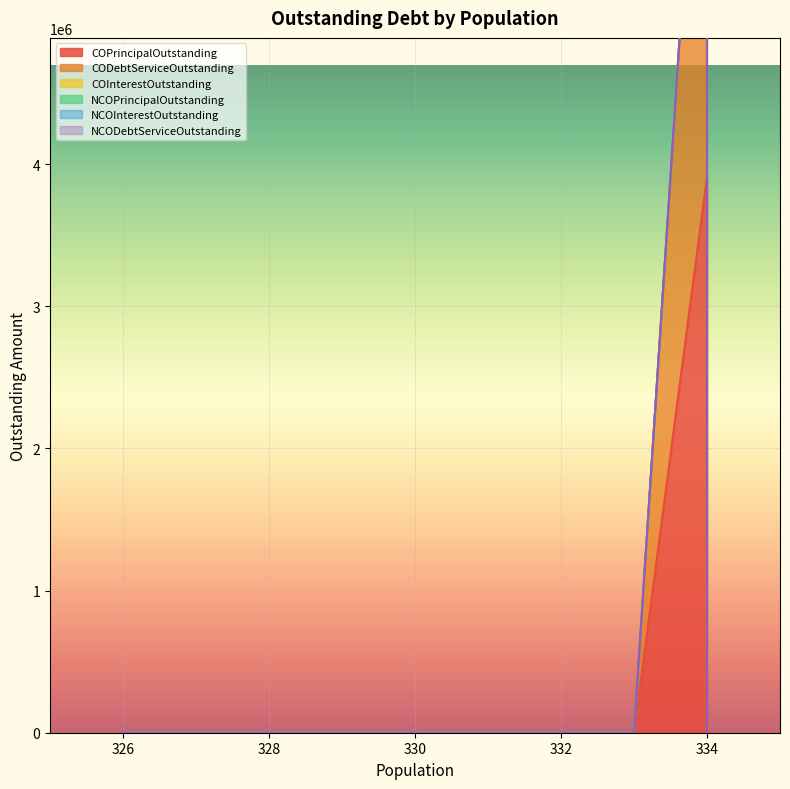

Rank the series by their maximum value, from lowest to highest.

COInterestOutstanding, NCOPrincipalOutstanding, NCOInterestOutstanding, NCODebtServiceOutstanding, COPrincipalOutstanding, CODebtServiceOutstanding